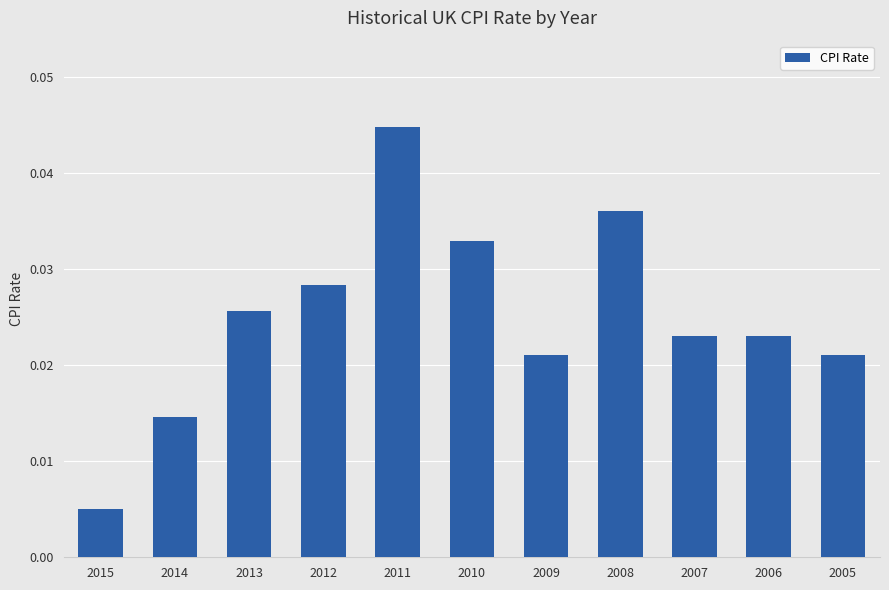

Which label corresponds to the largest value in the chart?

2011